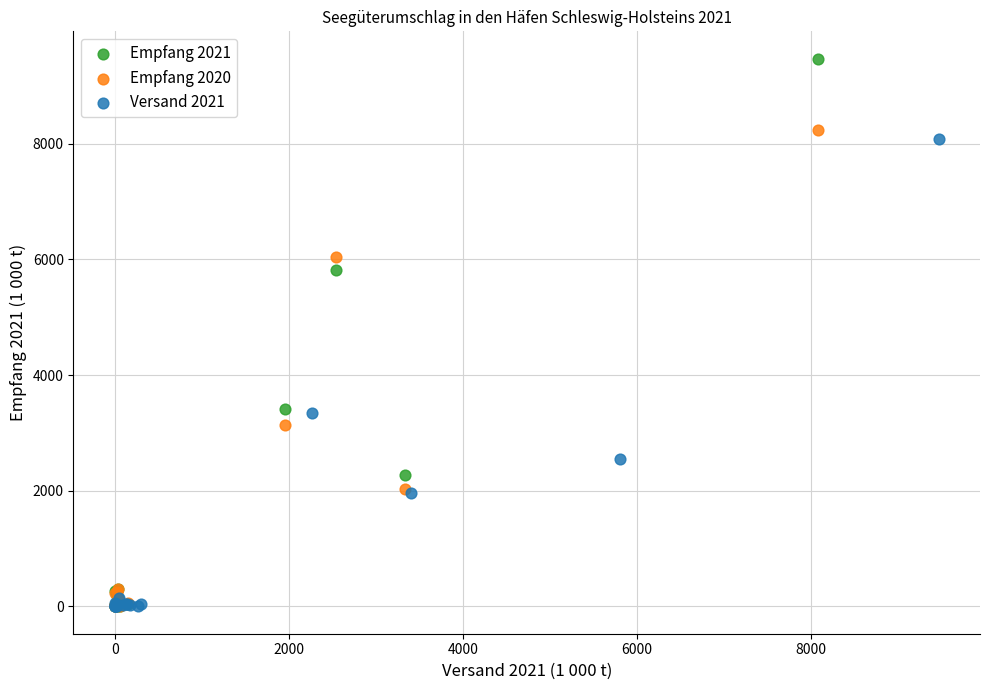

Which series has the widest spread of Y values?

Empfang 2021